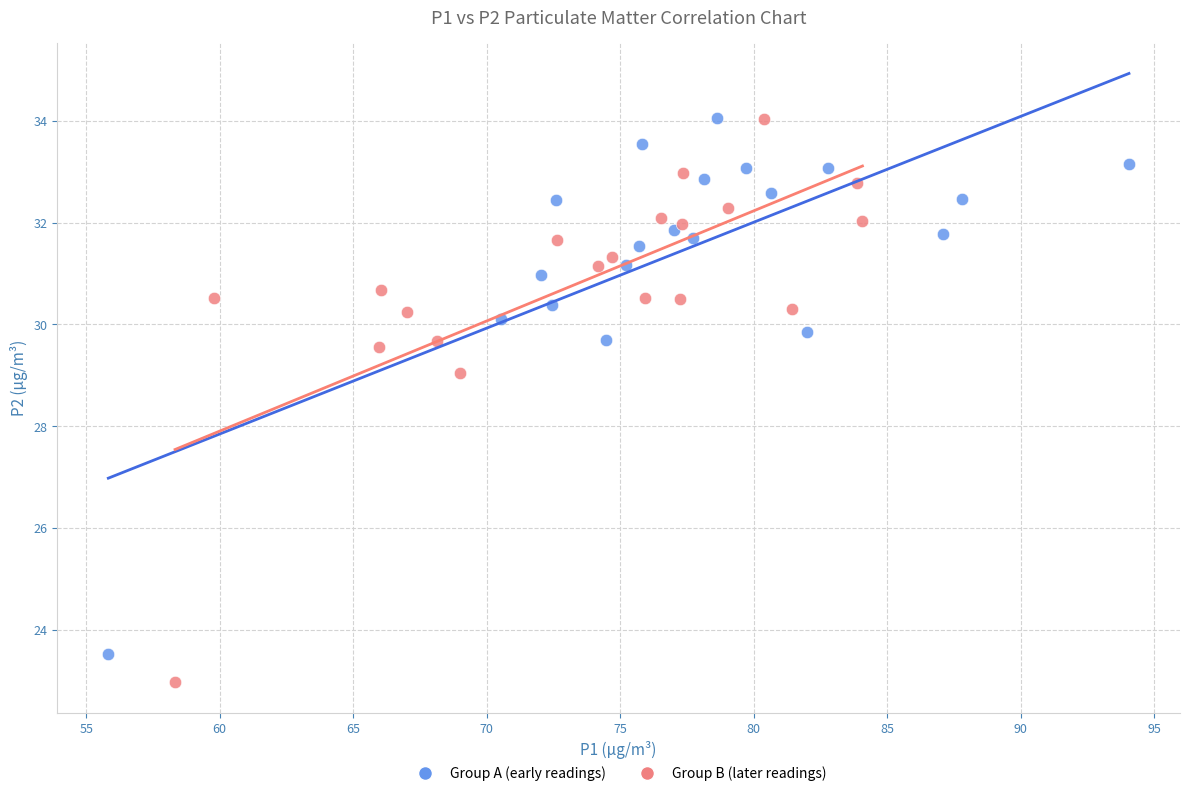

Which series reaches the minimum Y coordinate?

Group B (later readings)